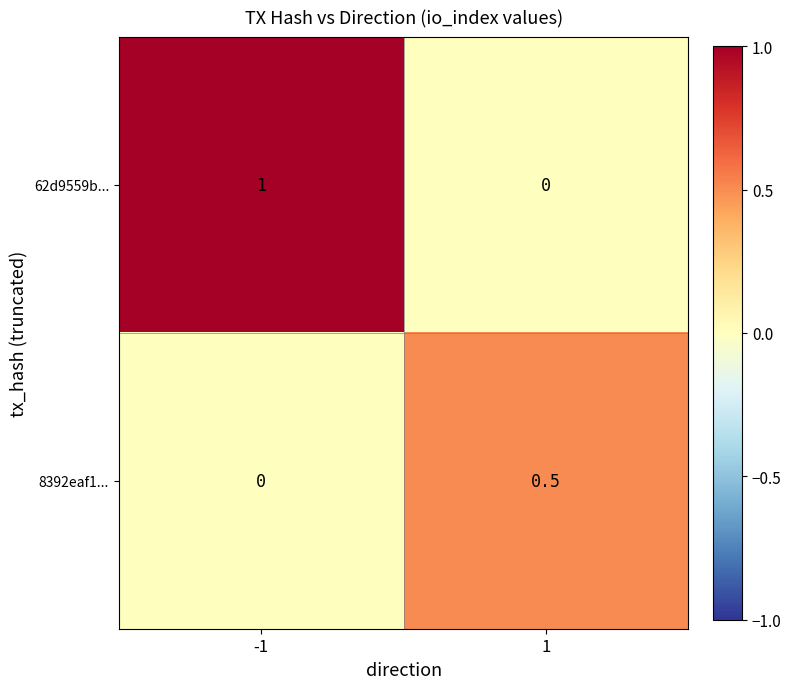

At how many categories does at least one series exceed 0?

2